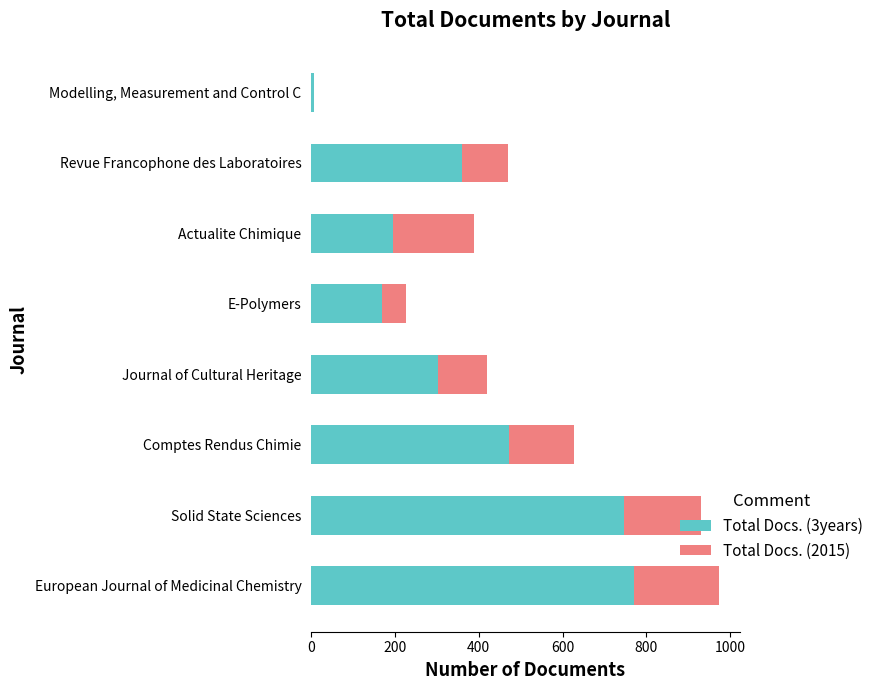

Which category has the highest value in the Total Docs. (3years) series?

European Journal of Medicinal Chemistry